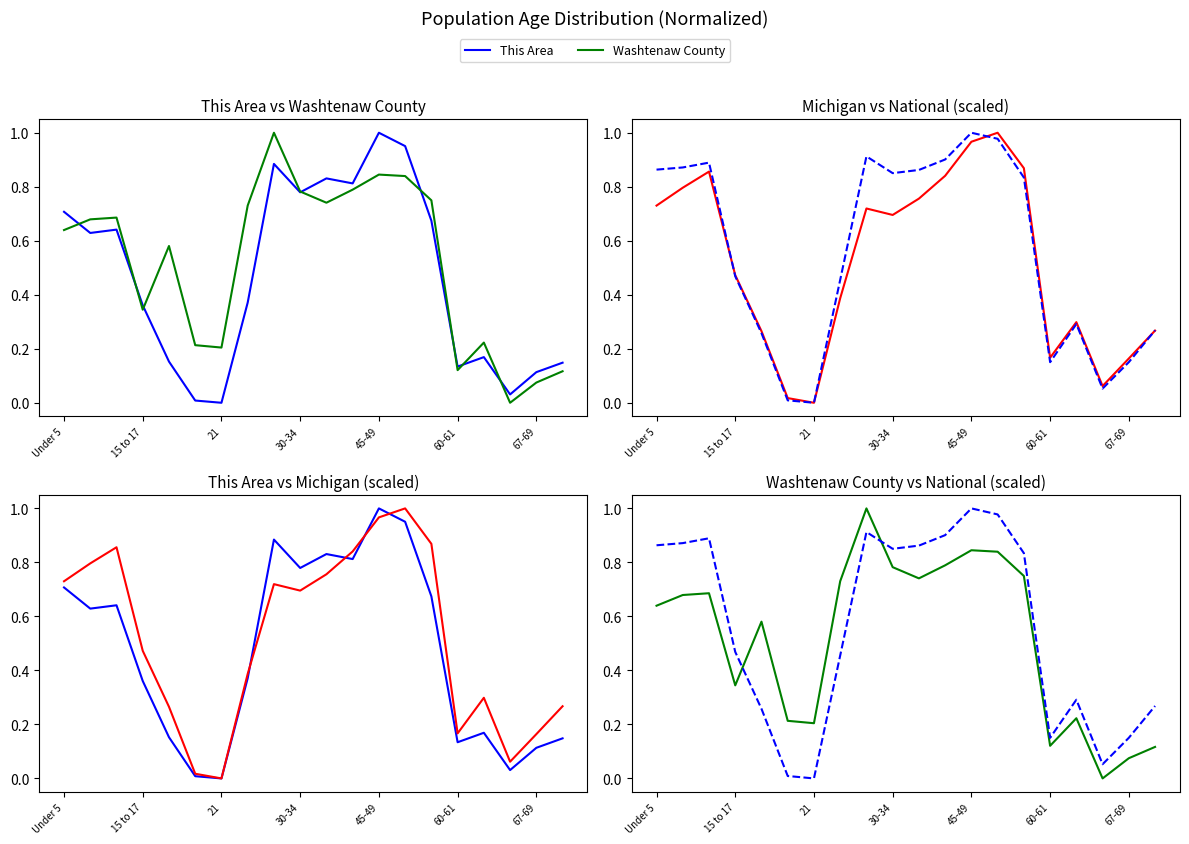

Rank the series at 16 from highest to lowest value.

Michigan, National, Washtenaw County, This Area